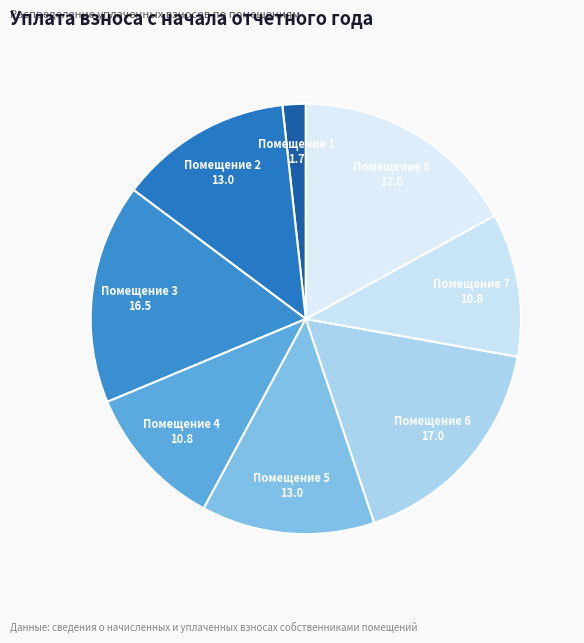

Which slice is the smallest?

Помещение 1